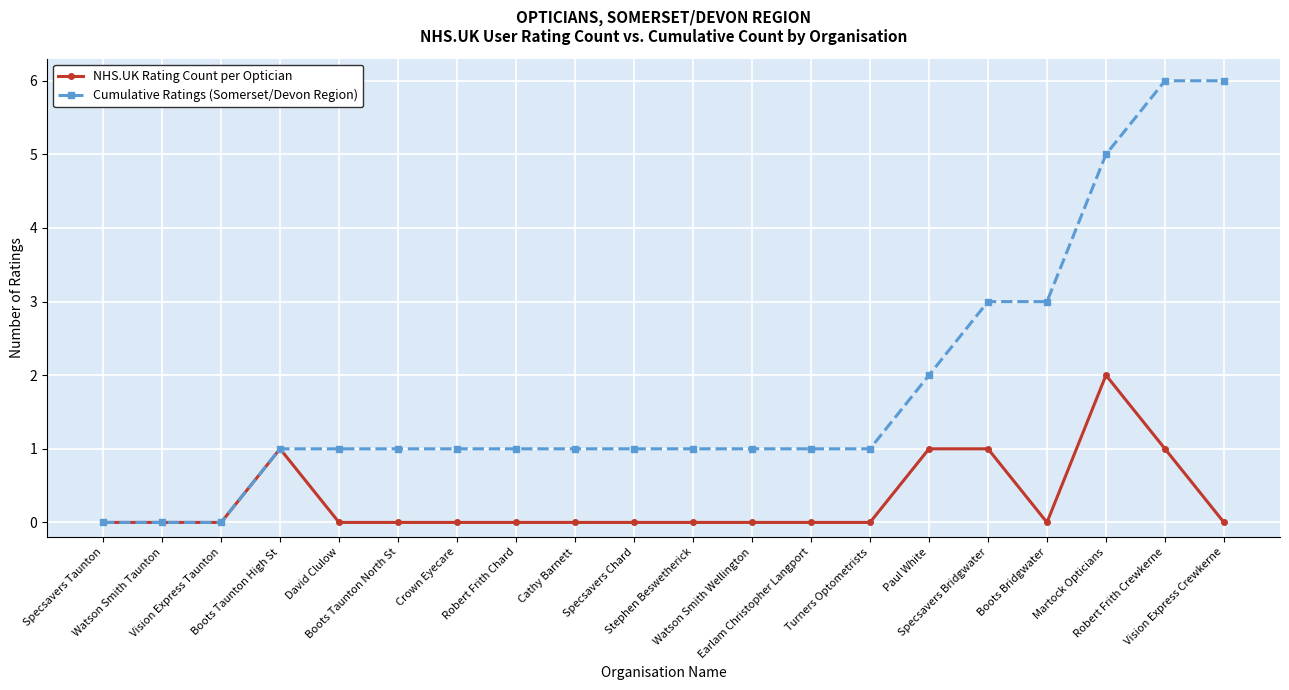

Which series has the largest range (max minus min)?

Cumulative Ratings (Somerset/Devon Region)